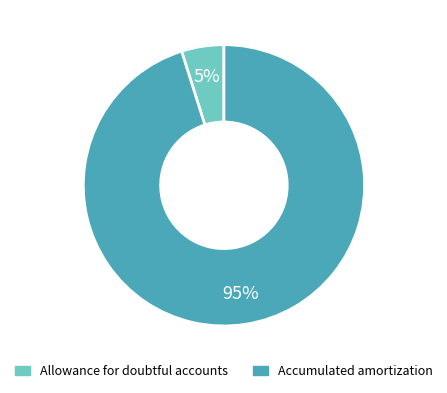

Combined, do Allowance for doubtful accounts and Accumulated amortization account for over 50%?

Yes